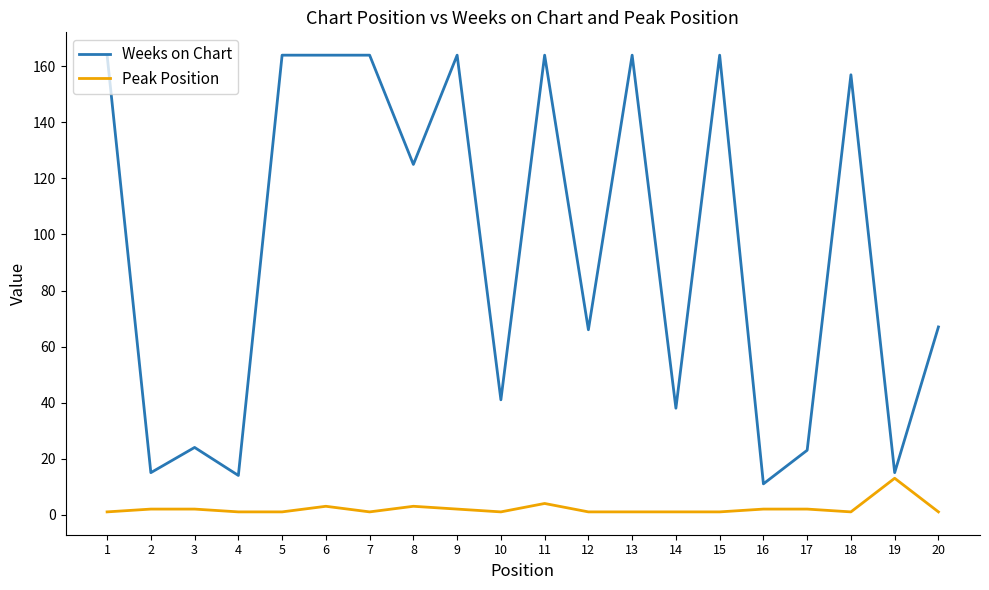

True or false: Peak Position and Weeks on Chart cross at least once.

False